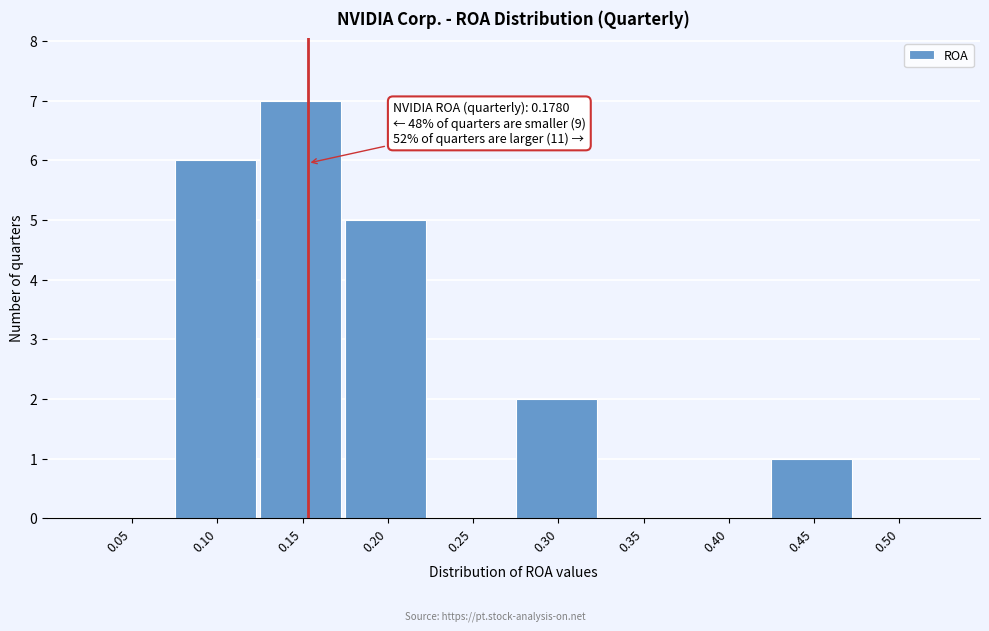

Reading left to right, transcribe all the data shown in this chart.

0.05=0	0.10=6	0.15=7	0.20=5	0.25=0	0.30=2	0.35=0	0.40=0	0.45=1	0.50=0